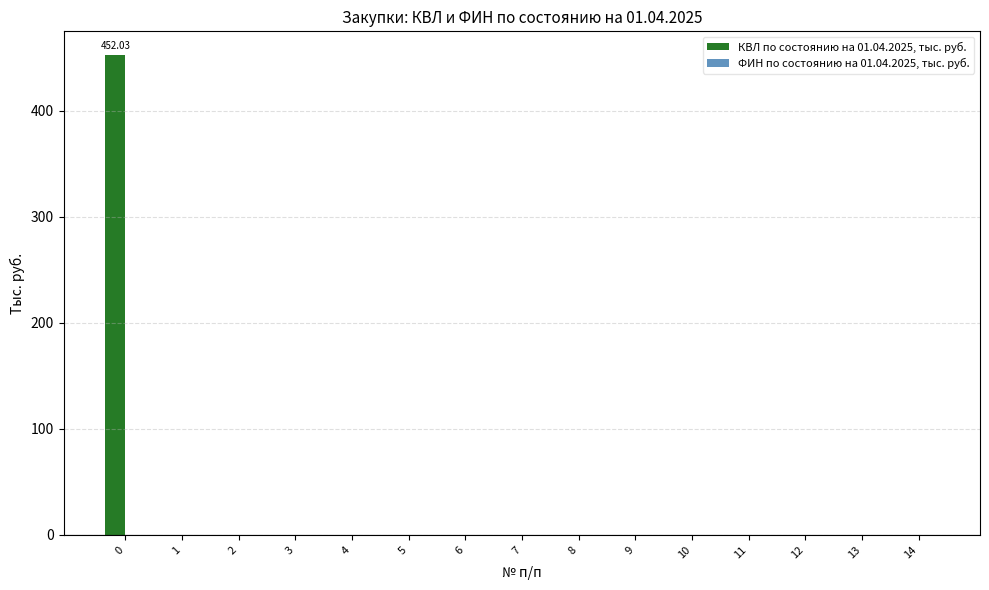

What is the sum of all values?

452.0